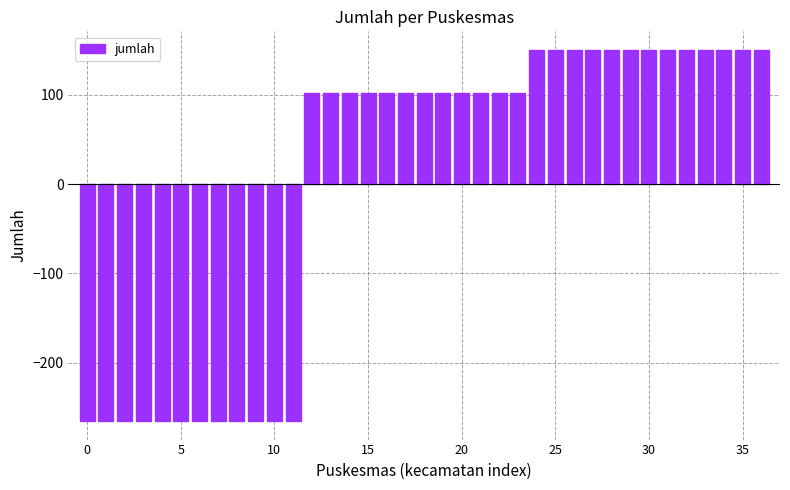

What is the value of the 28th bar from the left?

150.5